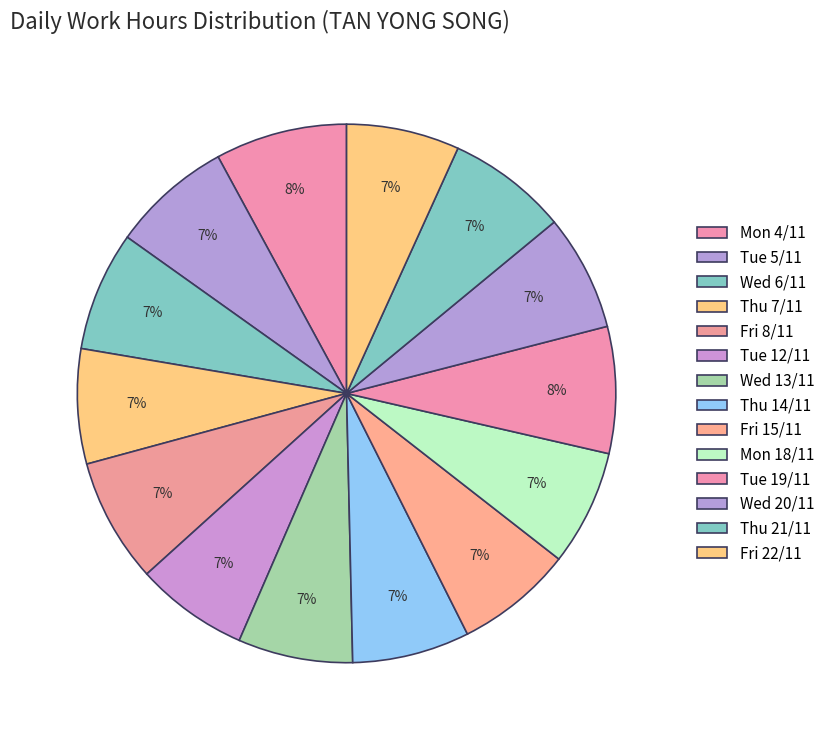

To the nearest percent, what percentage of the pie is Wed 20/11?

7%